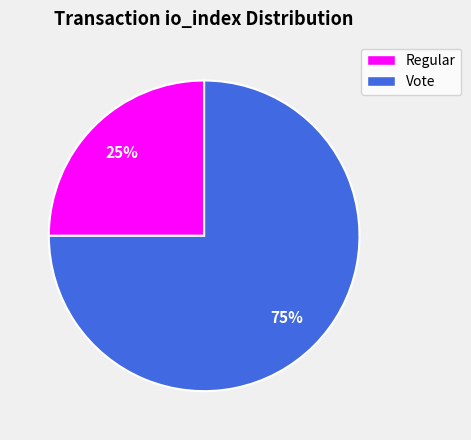

Count the number of slices in the pie.

2